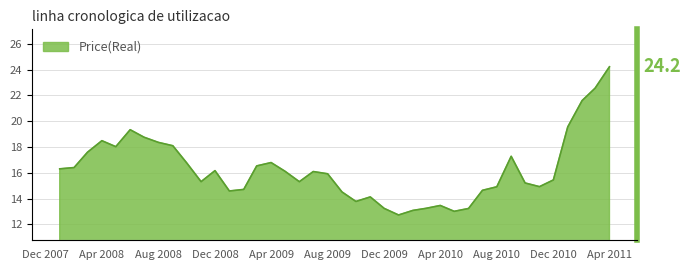

At which label is the value closest to 18?

2008-05-01